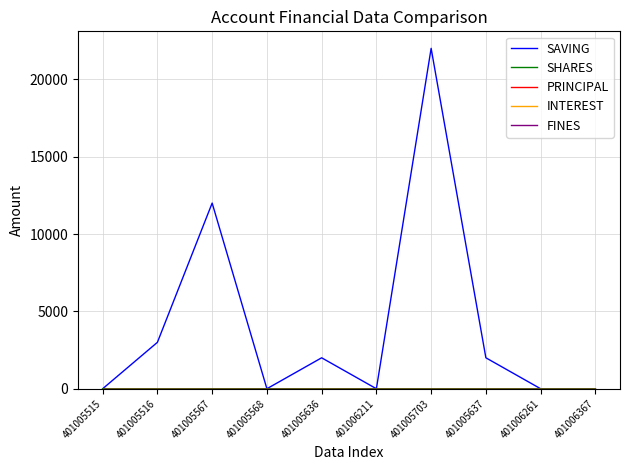

List the series in order of their peak value, highest first.

SAVING, SHARES, PRINCIPAL, INTEREST, FINES